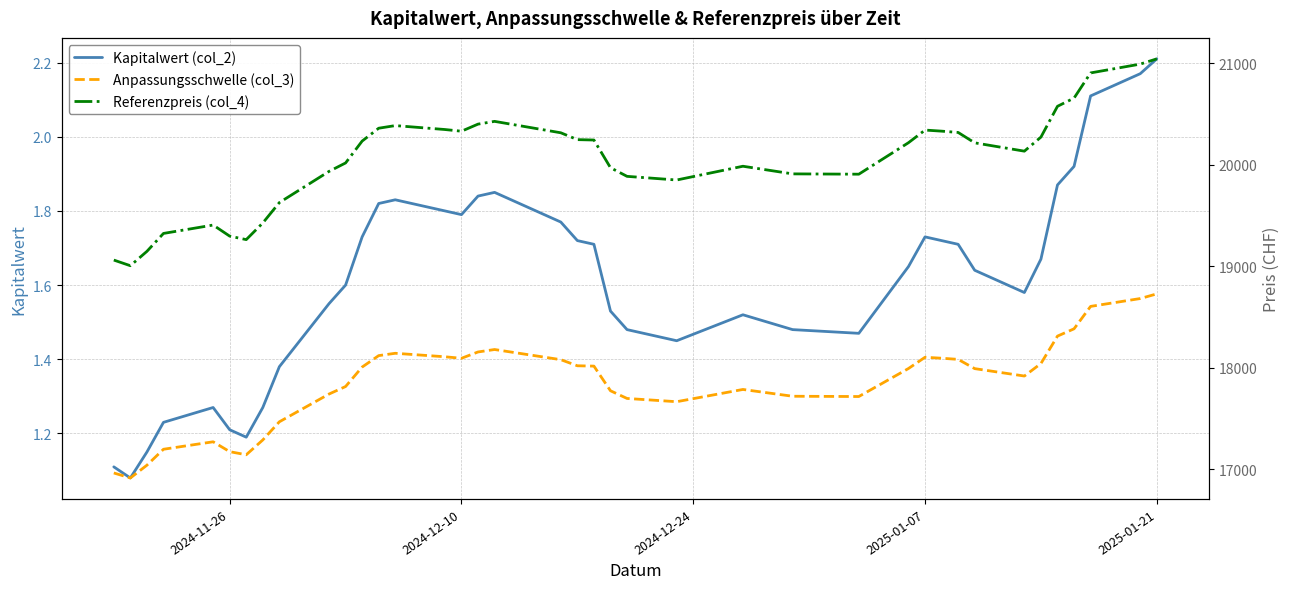

At which label does Kapitalwert (col_2) reach its peak?

2025-01-21